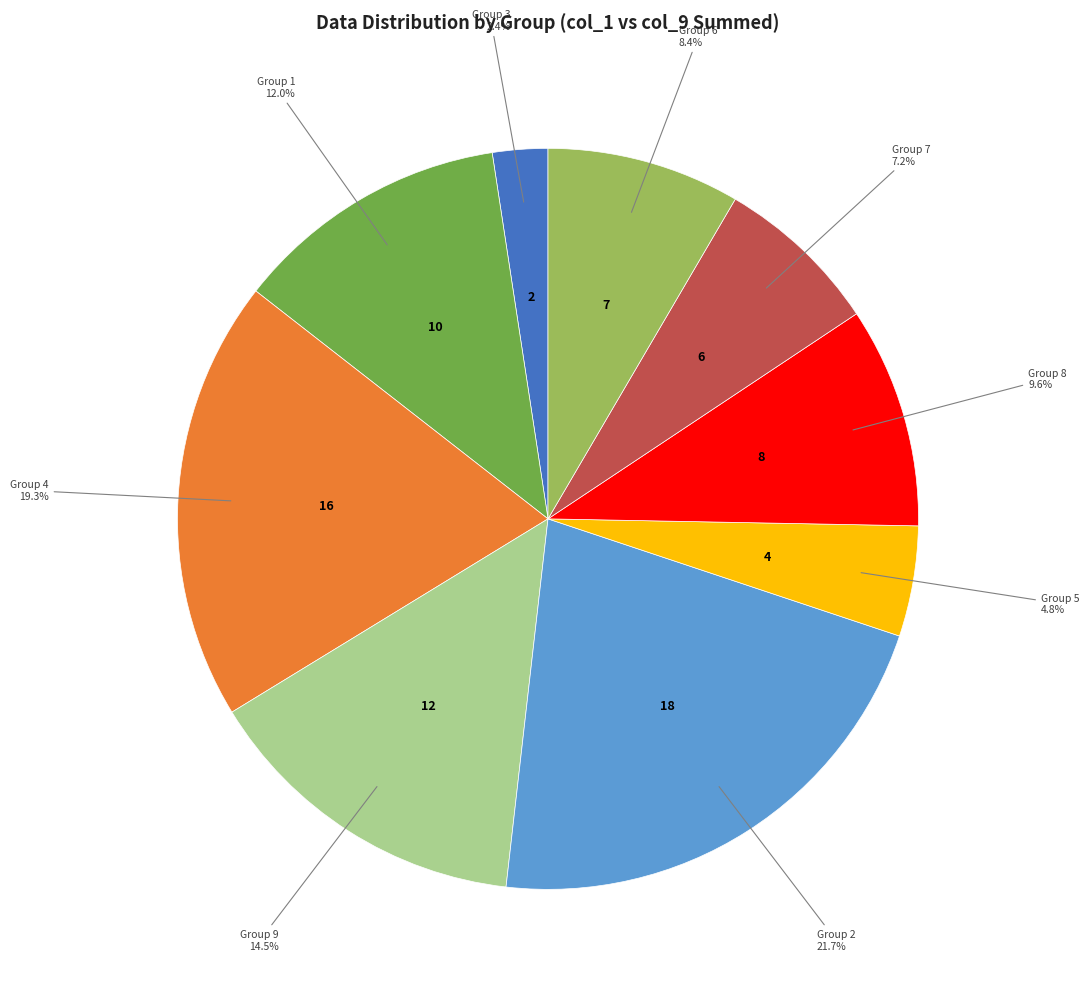

Is there any slice that represents more than half of the pie?

No